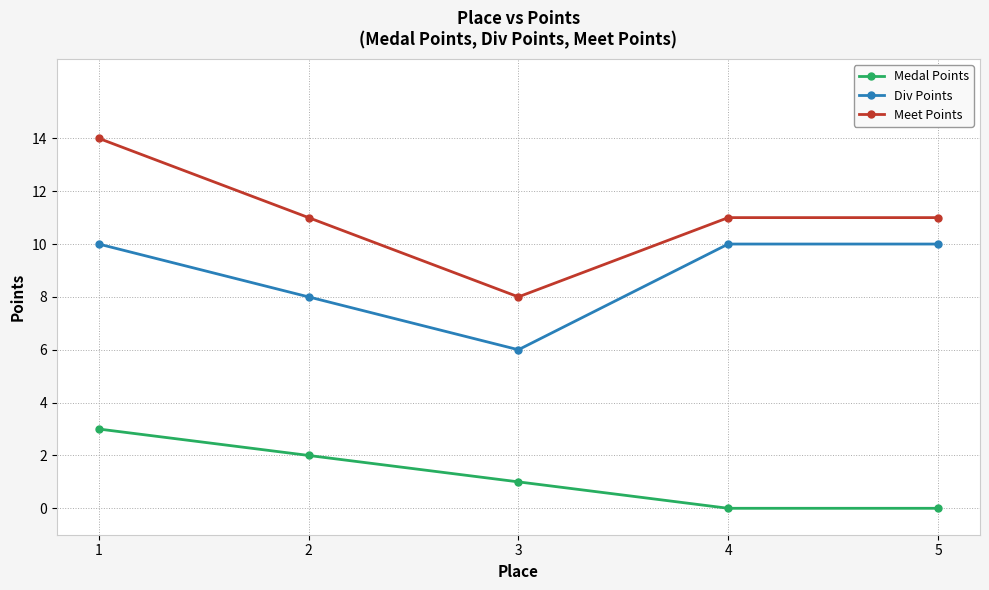

Rank the series at 4 from highest to lowest value.

Meet Points, Div Points, Medal Points